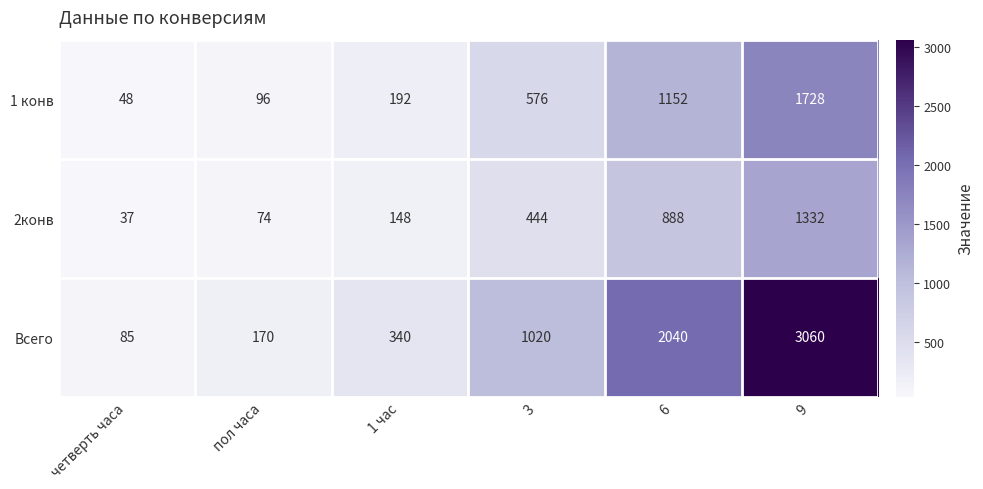

At which label is Всего closest to 1572?

6